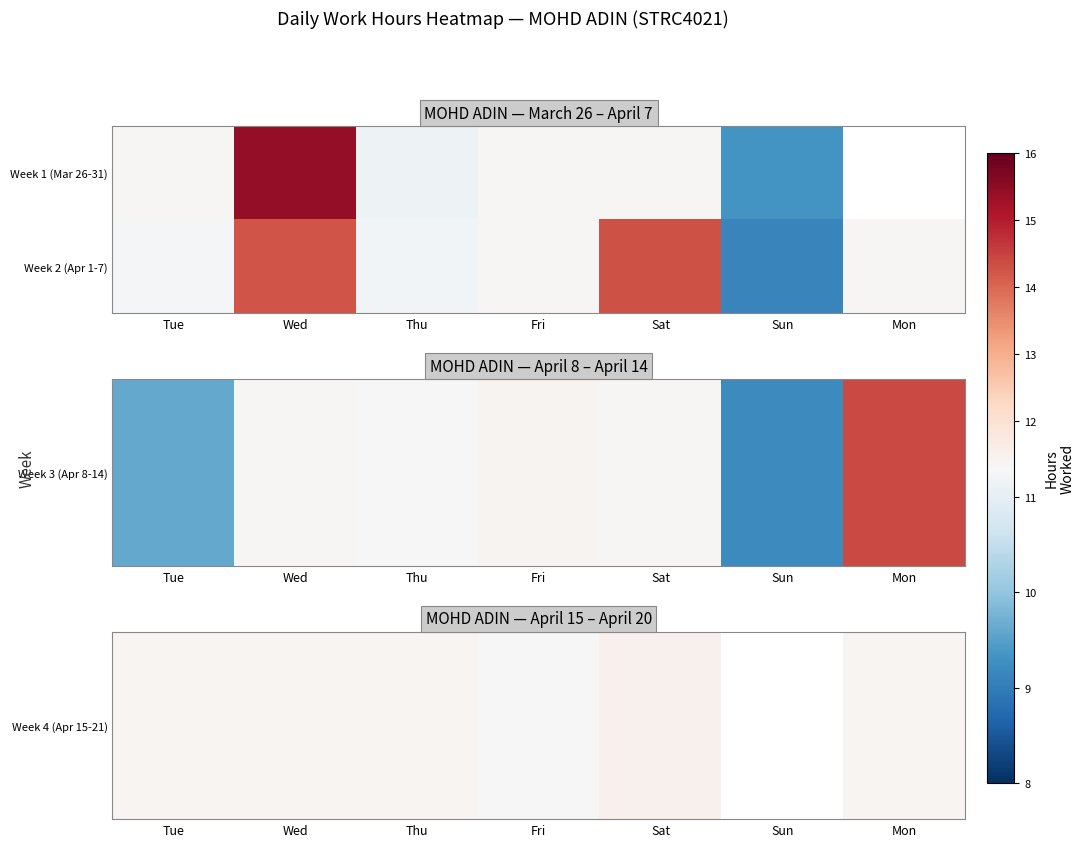

At which label does Week 2 (Apr 1-7) first exceed 11?

Tue